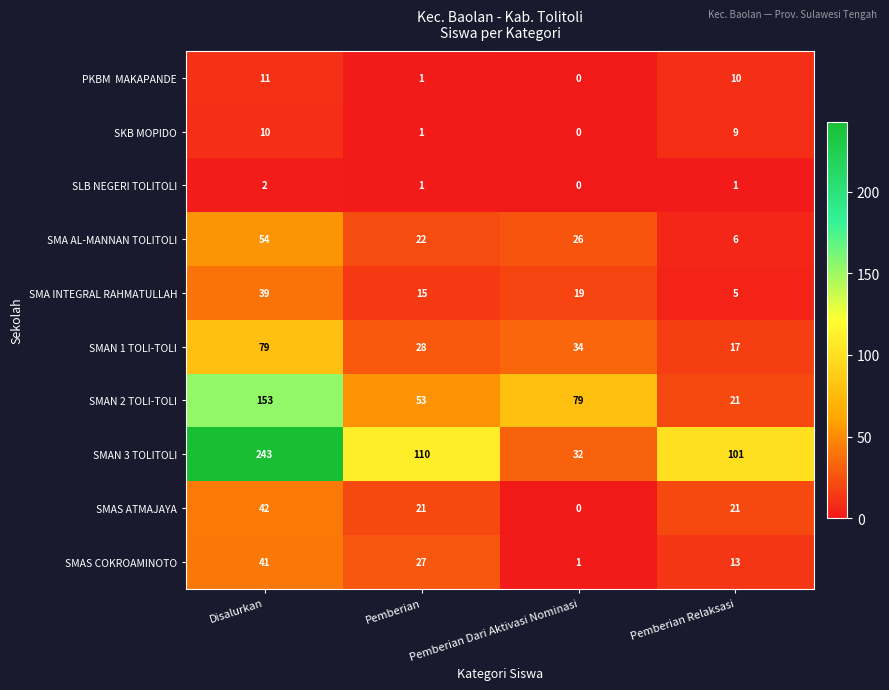

What is the difference between the highest and lowest values at Disalurkan?

241